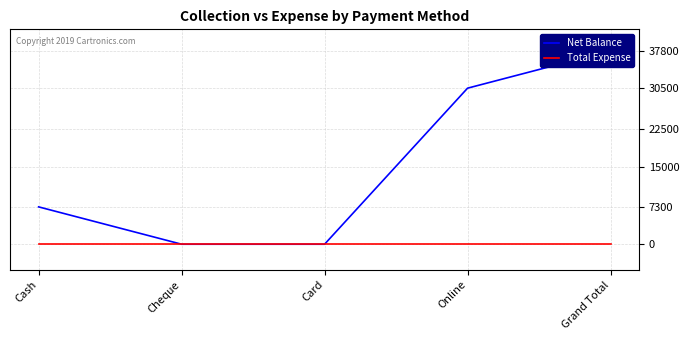

What is the label of the 5th point from the left?

Grand Total